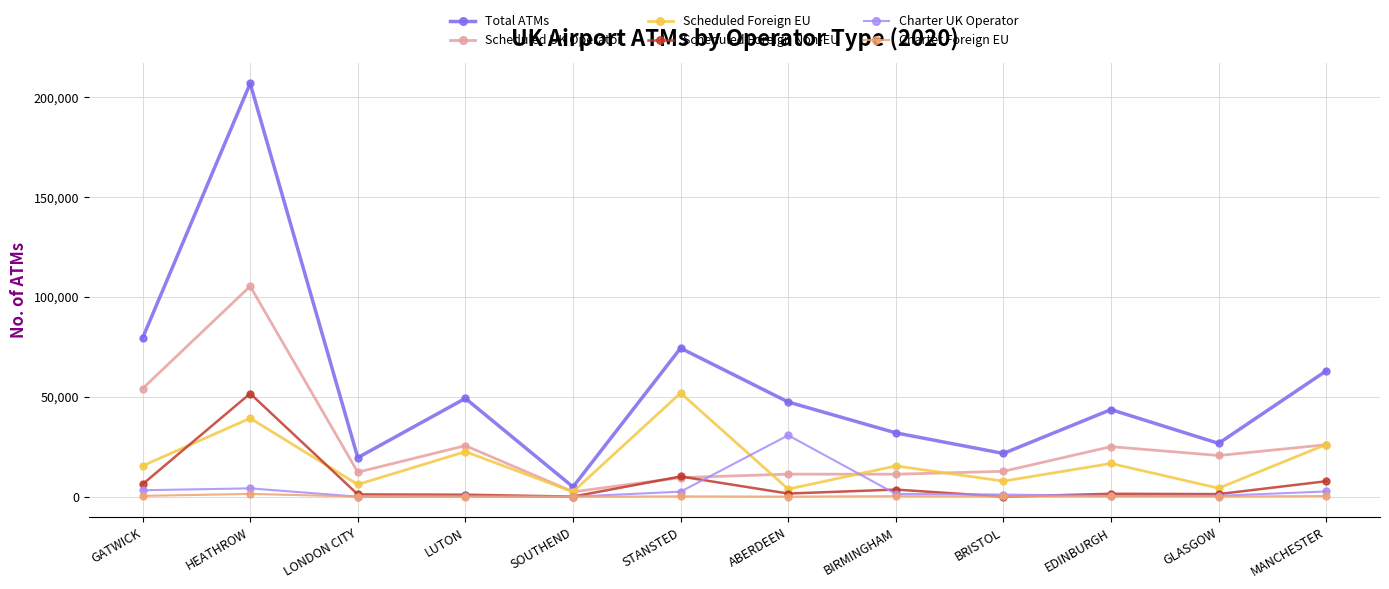

What is the difference between the maximum and minimum values in the Charter UK Operator series?

30756